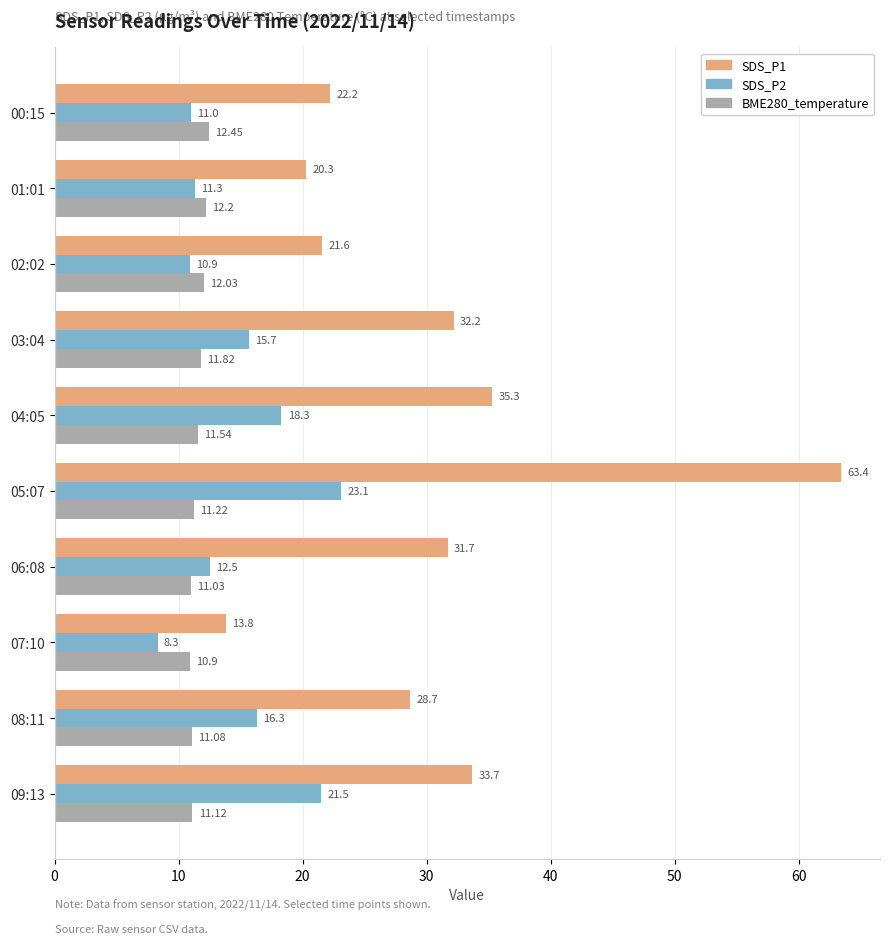

Which series has the widest spread of values?

SDS_P1